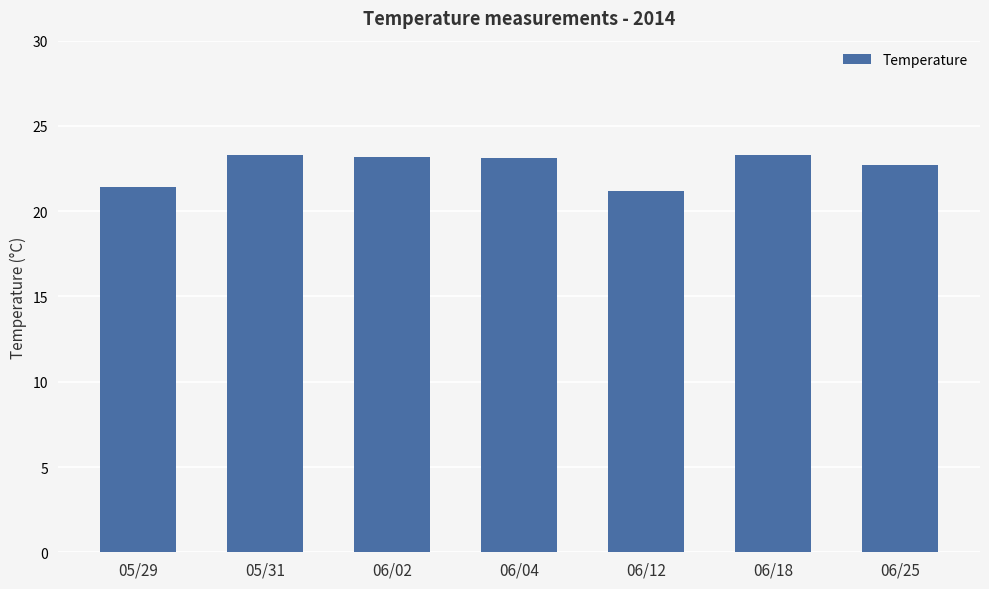

What is the smallest value displayed?

21.2